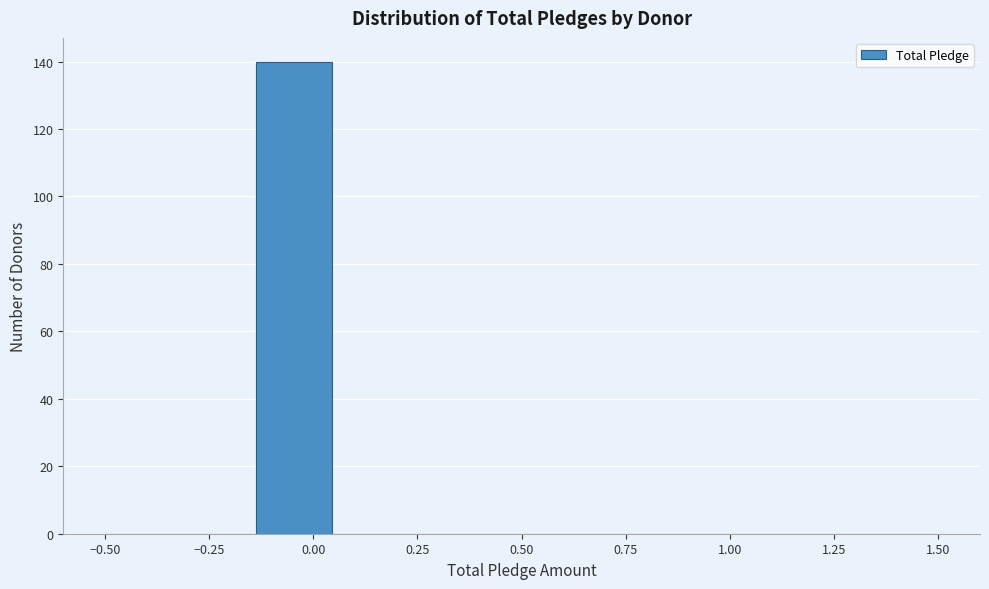

Around what value on the x-axis is the tallest bar? Give the approximate position of its centre, as read against the axis.

-0.05